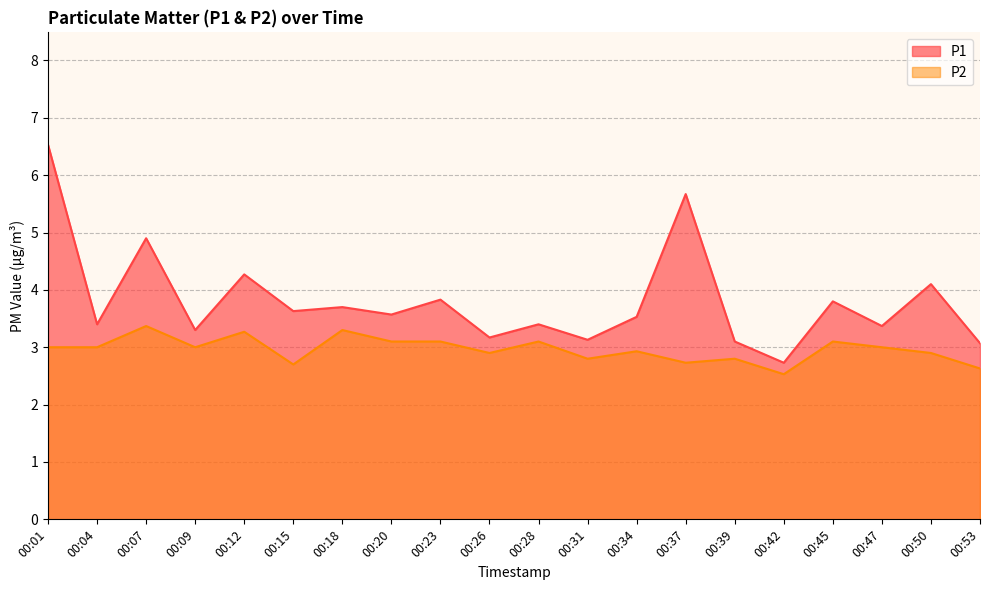

How many categories are shown in the chart?

20